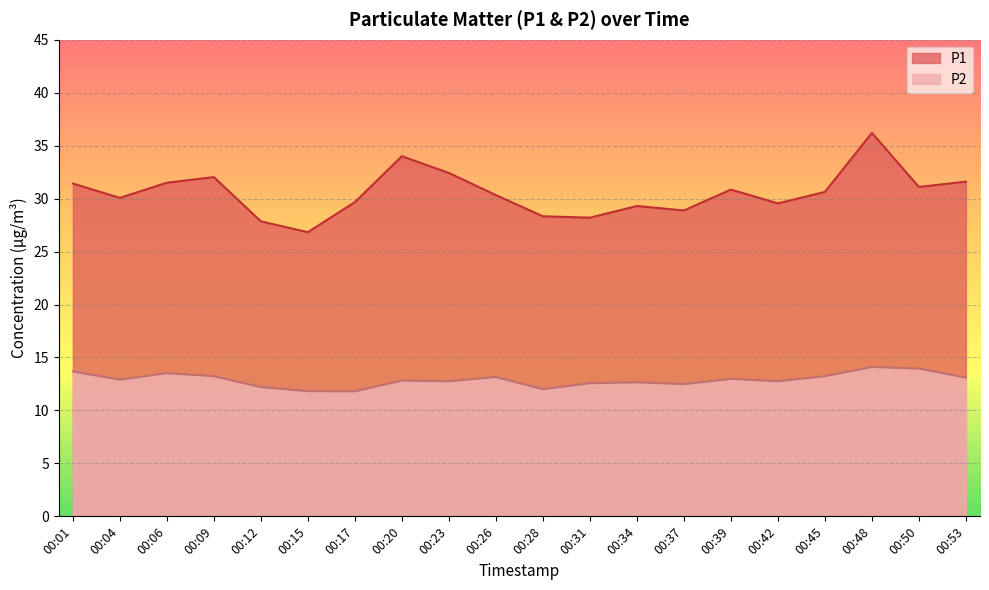

Which has a higher value, 00:34 or 00:06?

00:06